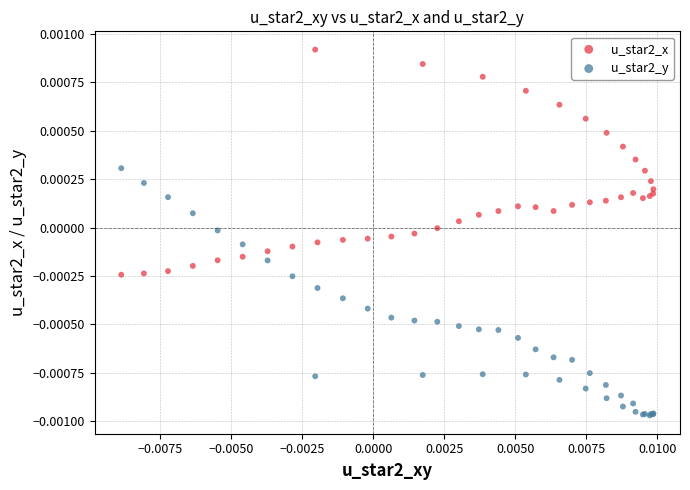

Which series reaches the maximum Y coordinate?

u_star2_x